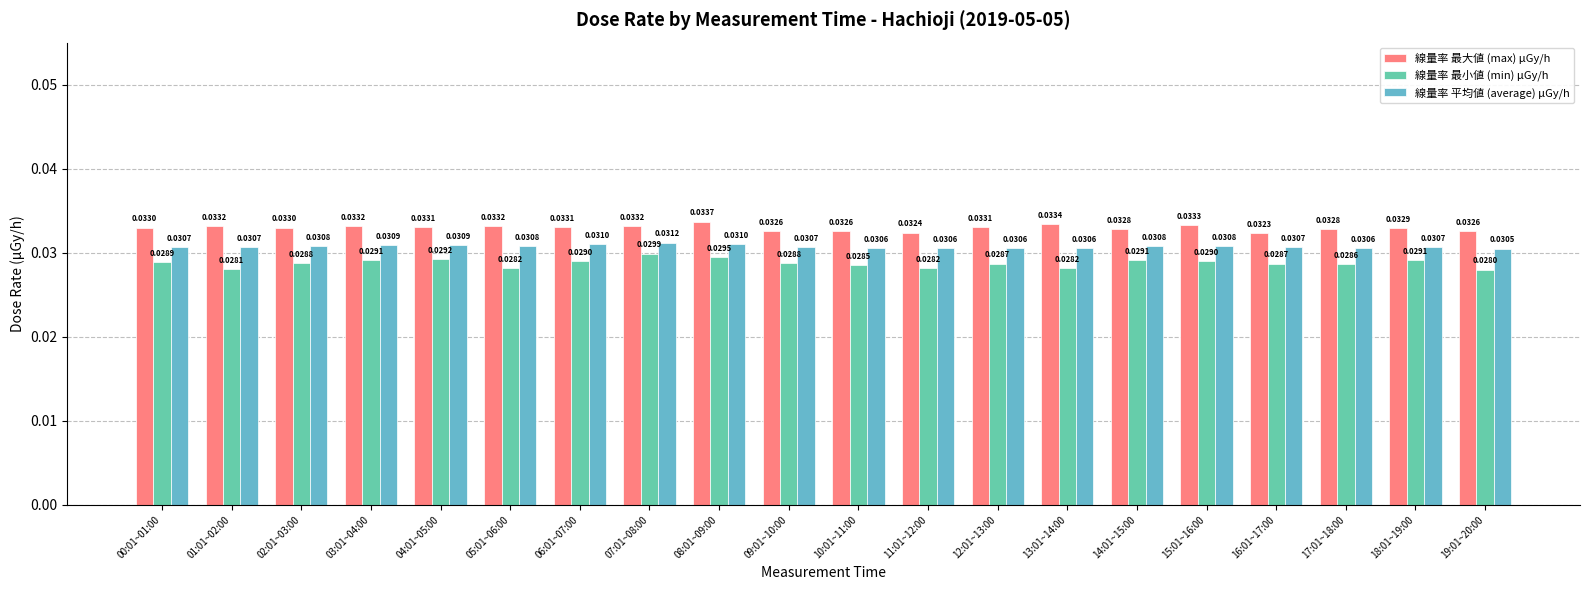

List the series in order of their peak value, highest first.

線量率 最大値 (max) μGy/h, 線量率 平均値 (average) μGy/h, 線量率 最小値 (min) μGy/h